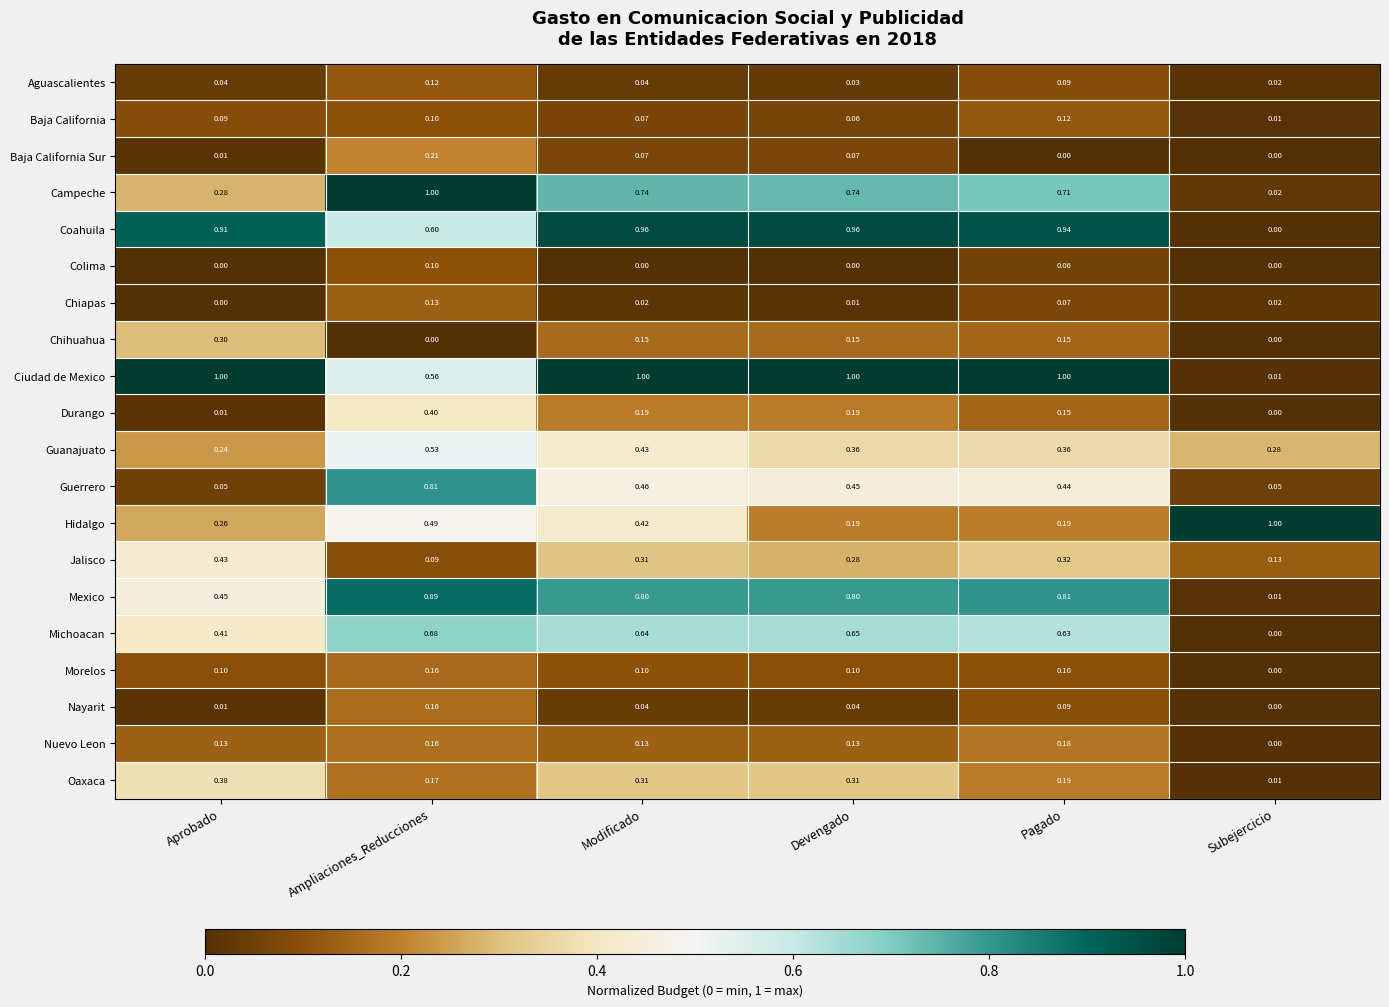

Where is Guanajuato nearest to the value 0?

Aprobado